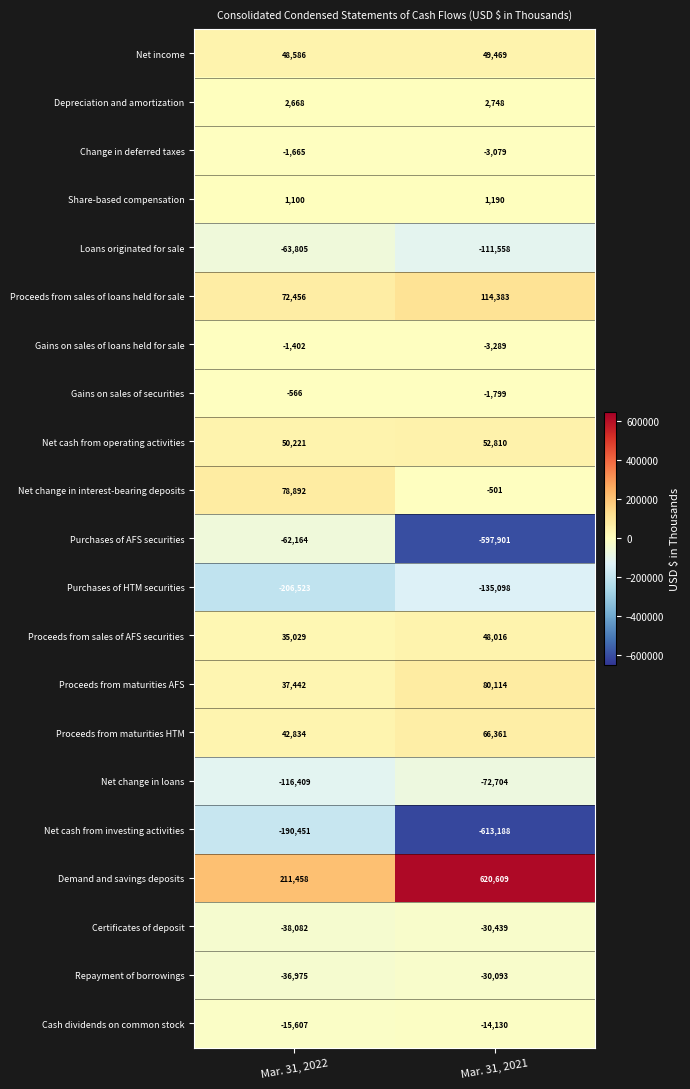

What is the sum of all Net cash from investing activities values?

-803639